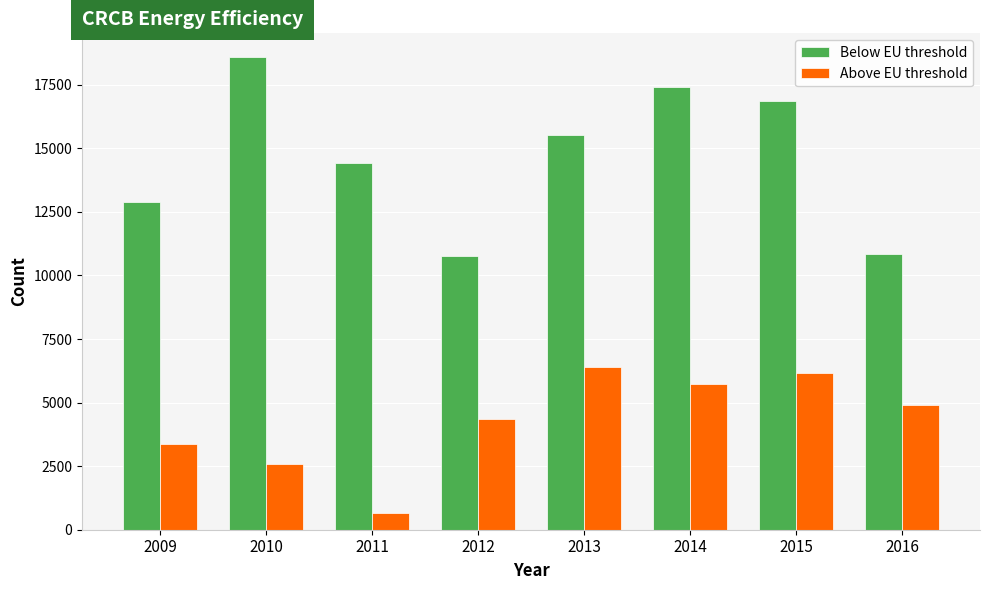

What is the spread (max minus min) of values at 2011?

13770